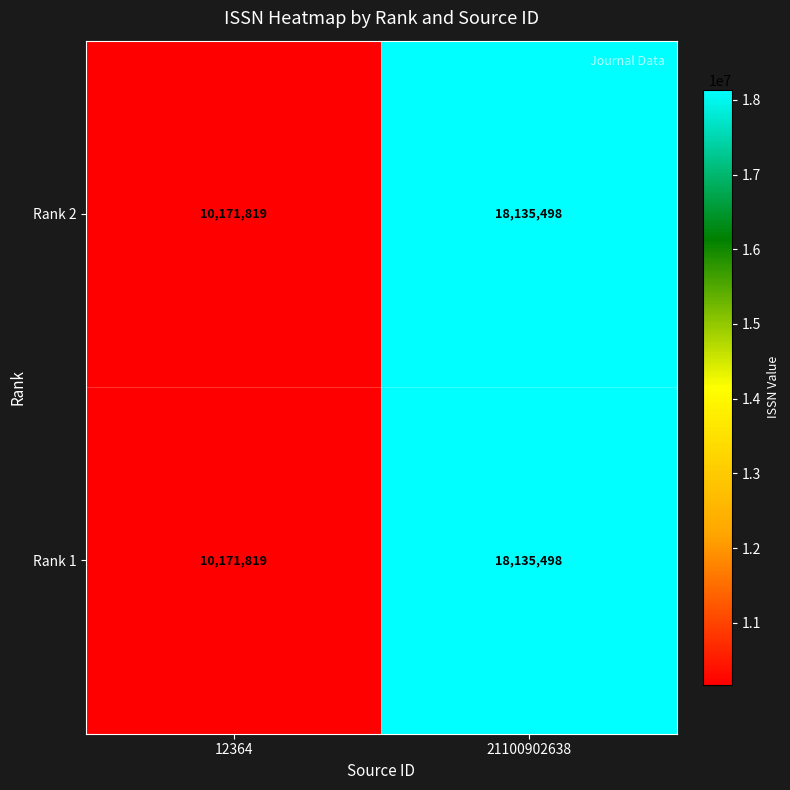

How many distinct data groups are displayed?

2